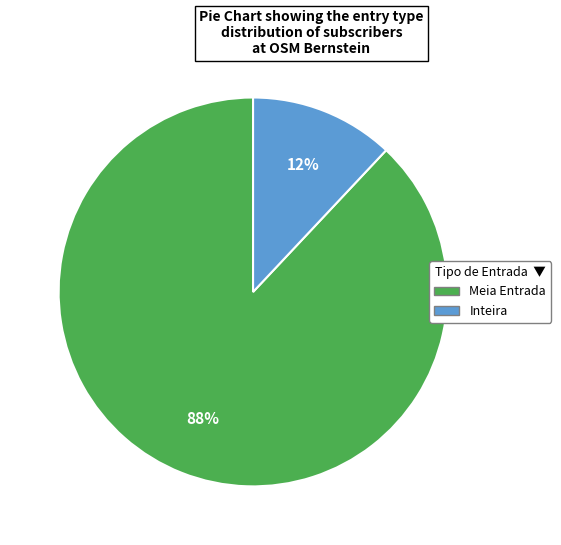

To the nearest percent, what is the difference between the Inteira and Meia Entrada slice percentages?

76%